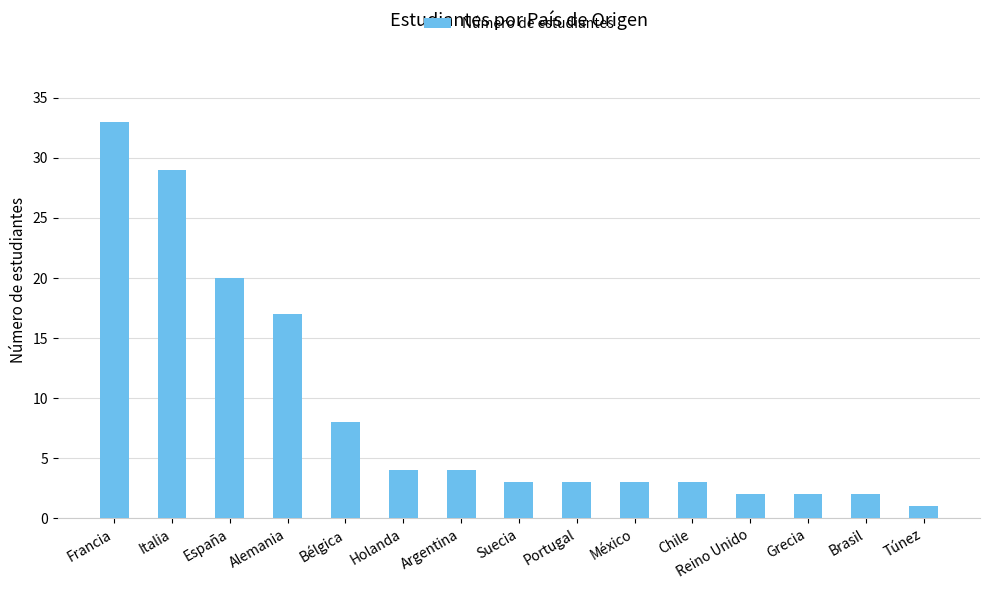

The chart shows a value of 6 at Argentina. True or false?

False